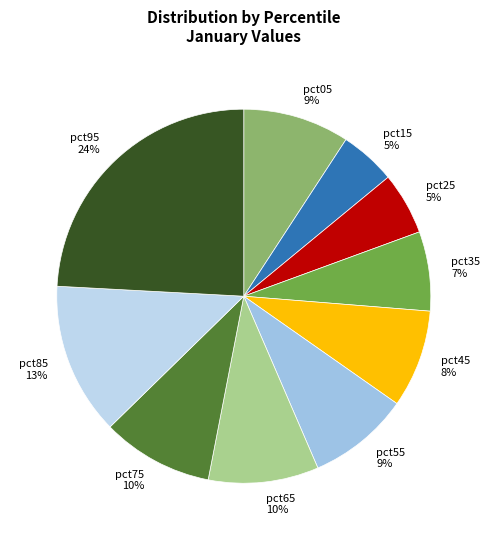

Is pct65 the majority of the pie?

No